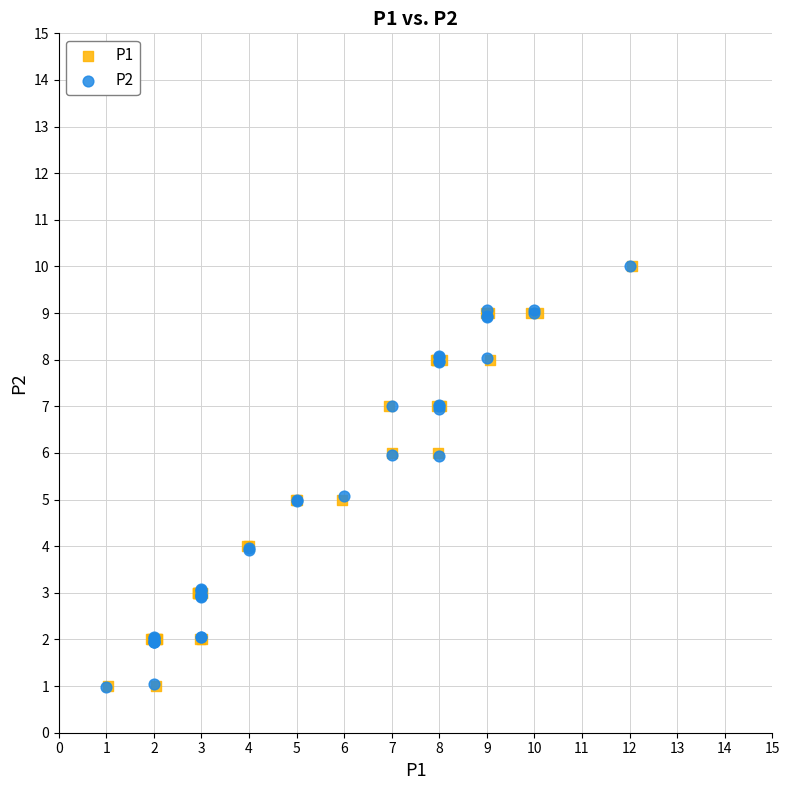

What are all the series names shown in the legend?

P1, P2